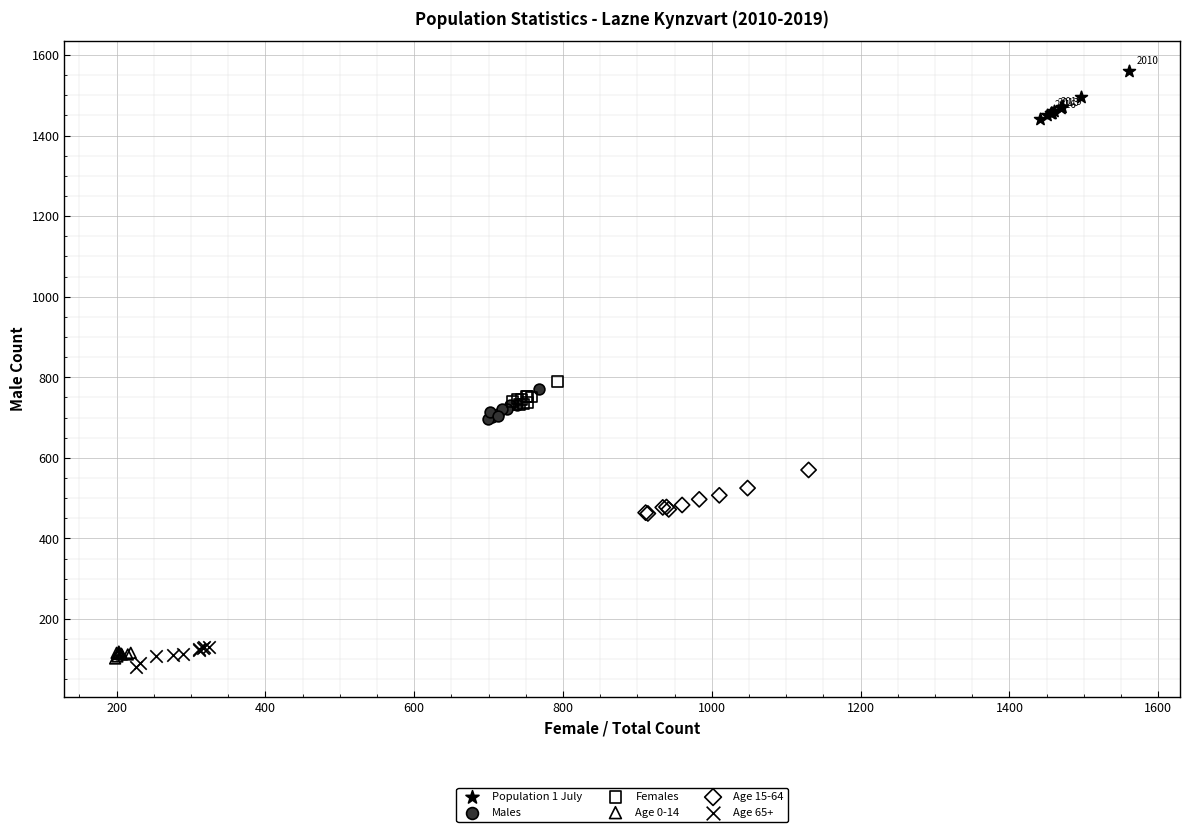

Which series reaches the maximum Y coordinate?

Population 1 July